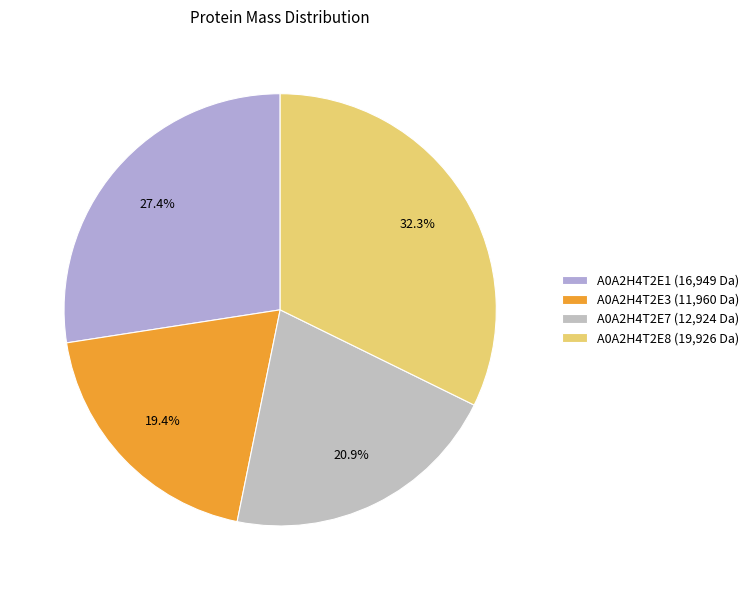

What is the total percentage of A0A2H4T2E7 and A0A2H4T2E1?

48.4%